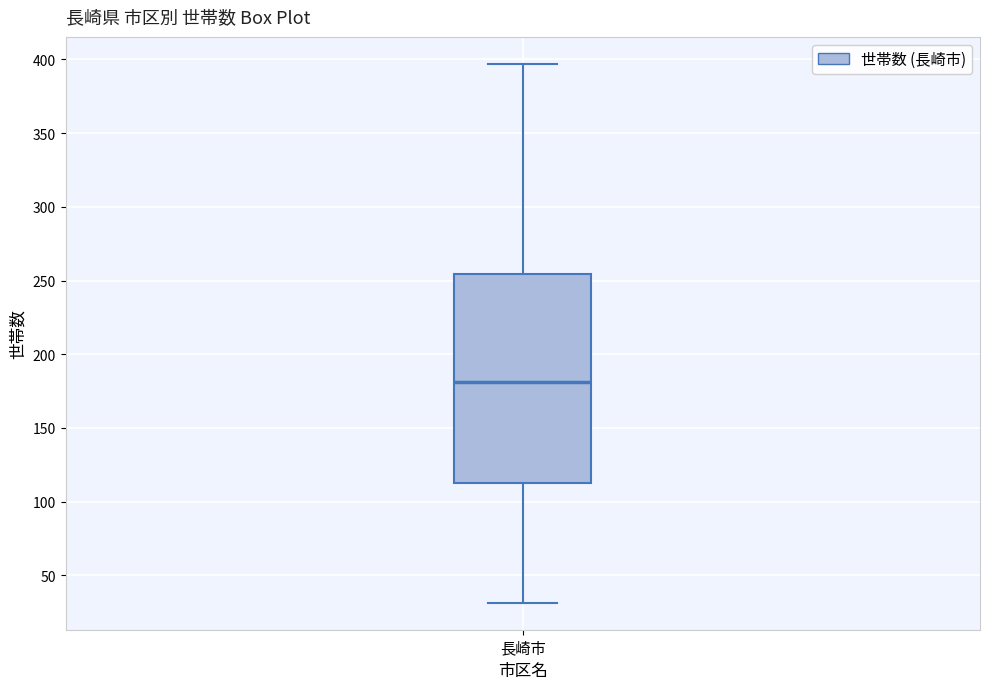

Where is the lower edge of the box for 長崎市 on the y-axis? The values are not printed on the chart, so give them approximately, as read against the axis.

115